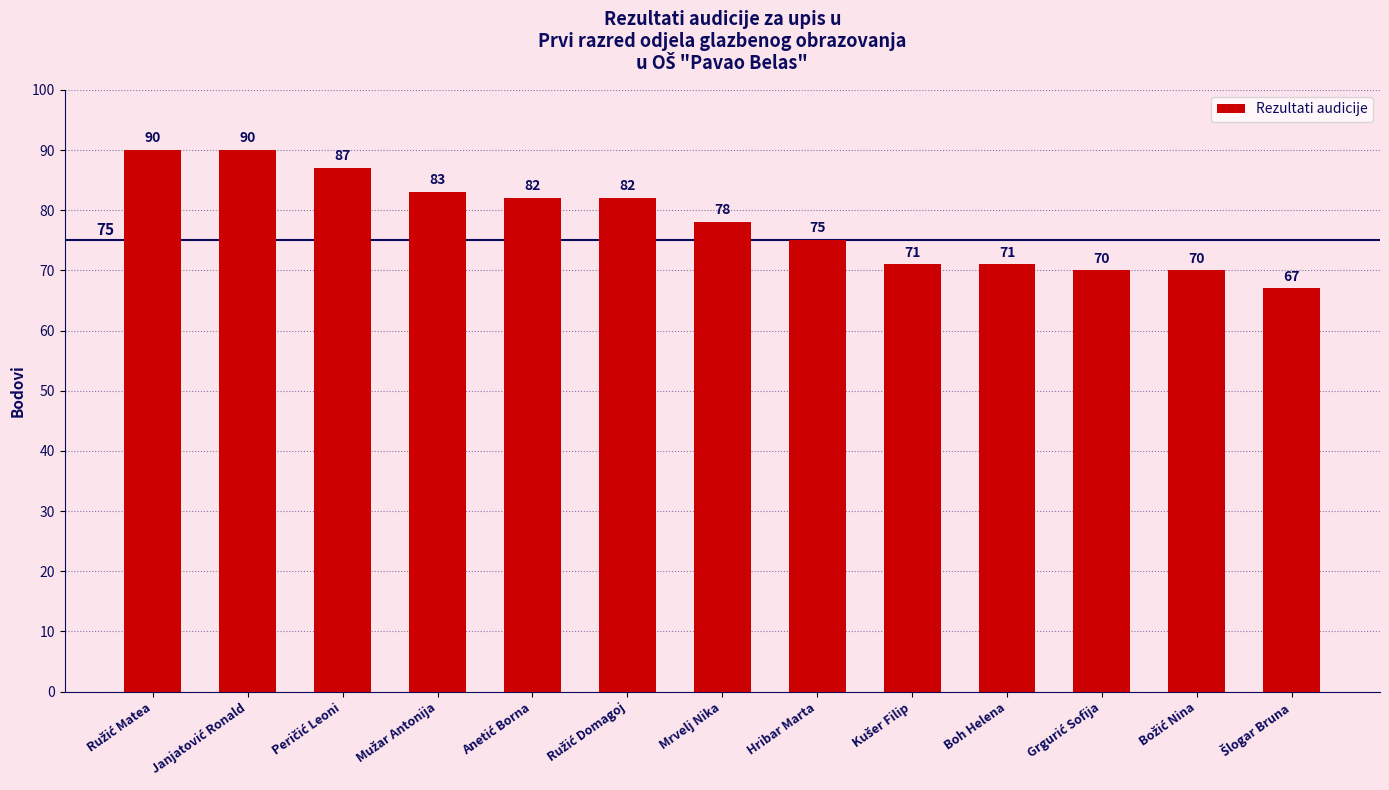

What is the change in value from Mrvelj Nika to Hribar Marta?

-3